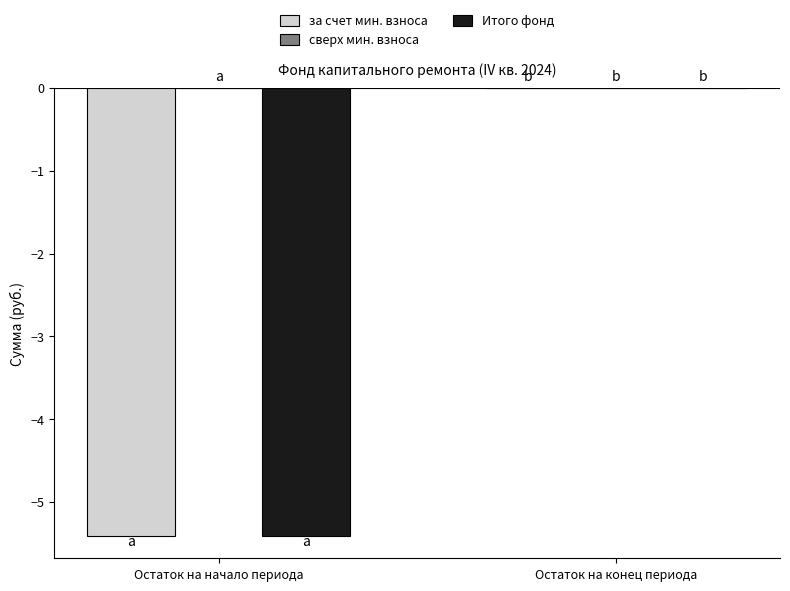

At which category is the sum across all series the highest?

Остаток на конец периода